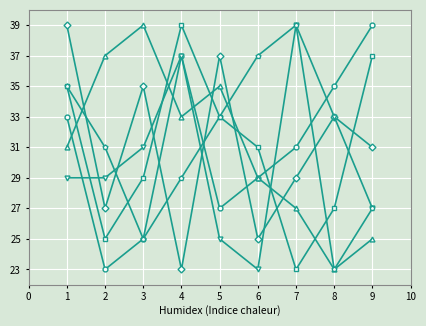

What is the maximum value shown in the chart?

39